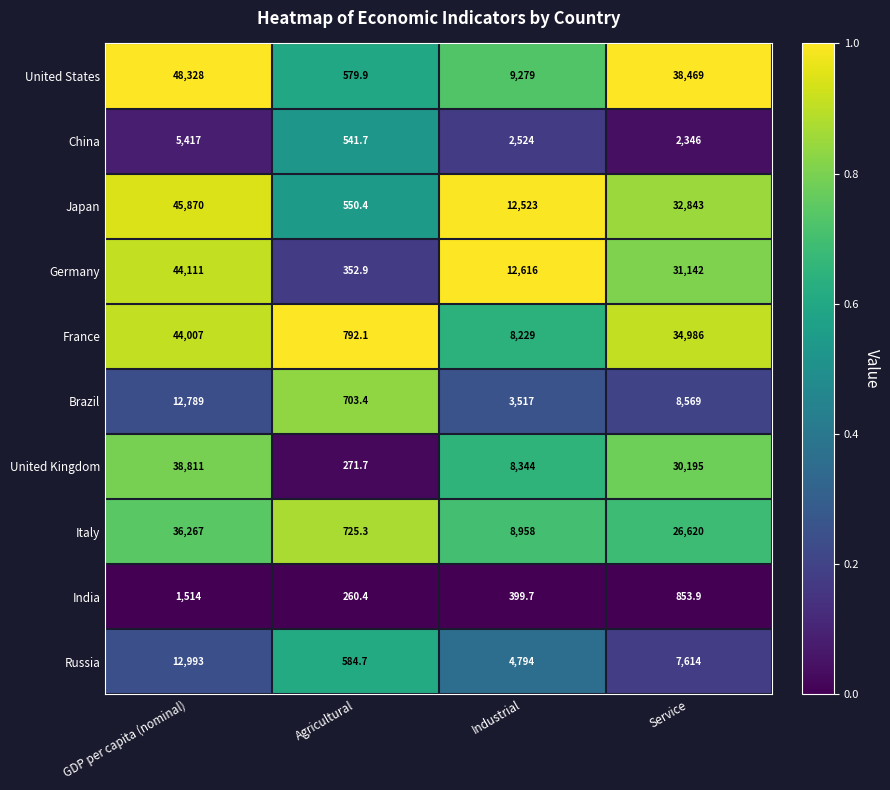

Which series has the largest total across all categories?

United States